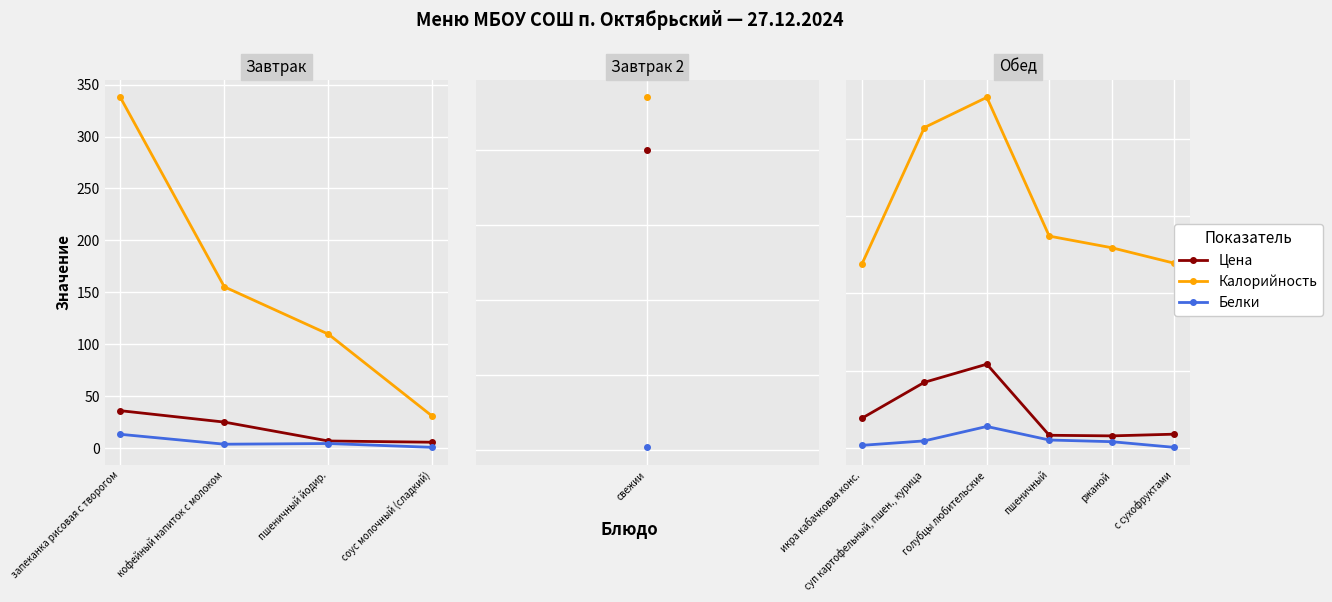

True or false: Калорийность and Цена intersect in this chart.

False